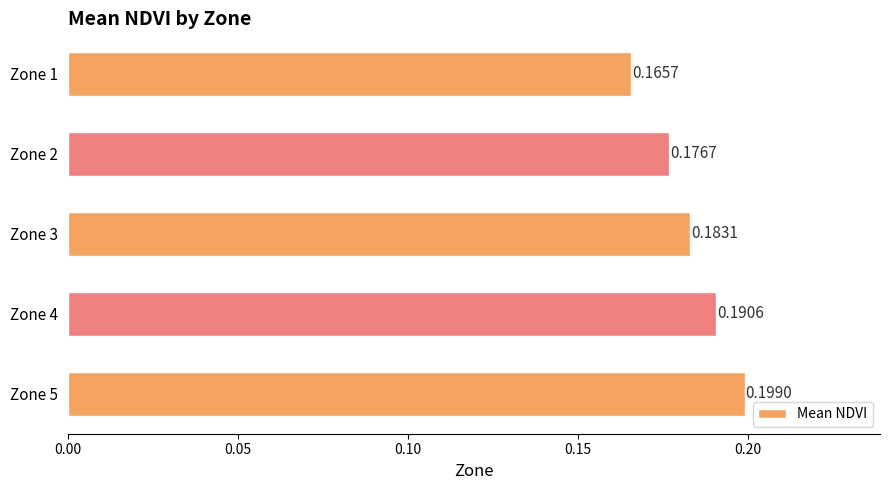

What is the sum of all values?

0.9